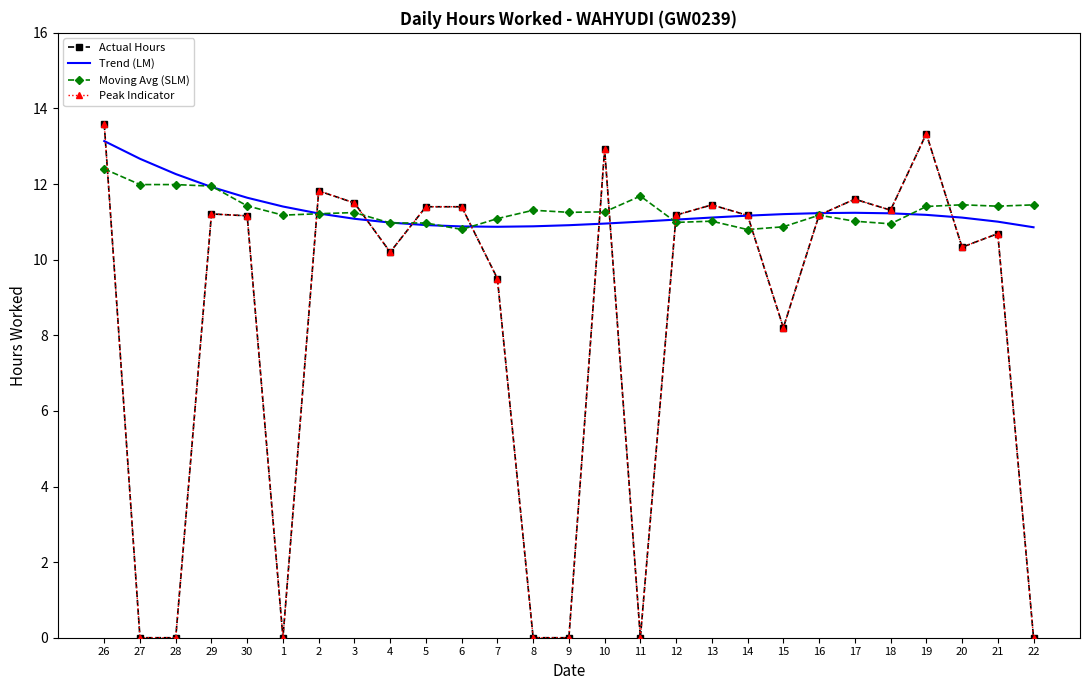

What is the approximate value of Trend (LM) at 8?

10.9